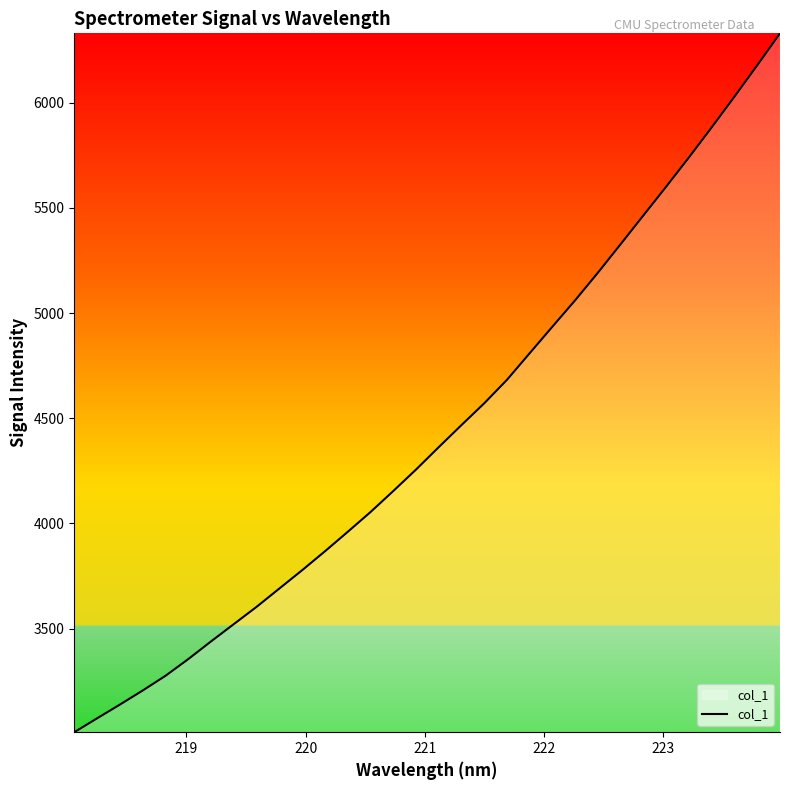

What is the difference between the maximum and minimum values?

3322.4